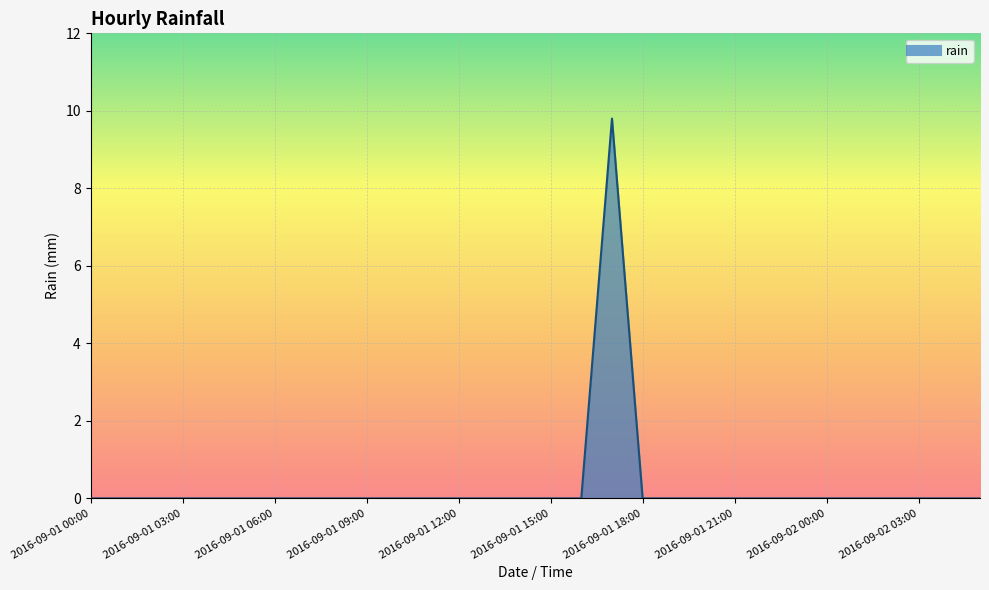

Reading left to right, transcribe all the data shown in this chart.

0.0	0.0	0.0	0.0	0.0	0.0	0.0	0.0	0.0	0.0	0.0	0.0	0.0	0.0	0.0	0.0	0.0	9.8	0.0	0.0	0.0	0.0	0.0	0.0	0.0	0.0	0.0	0.0	0.0	0.0